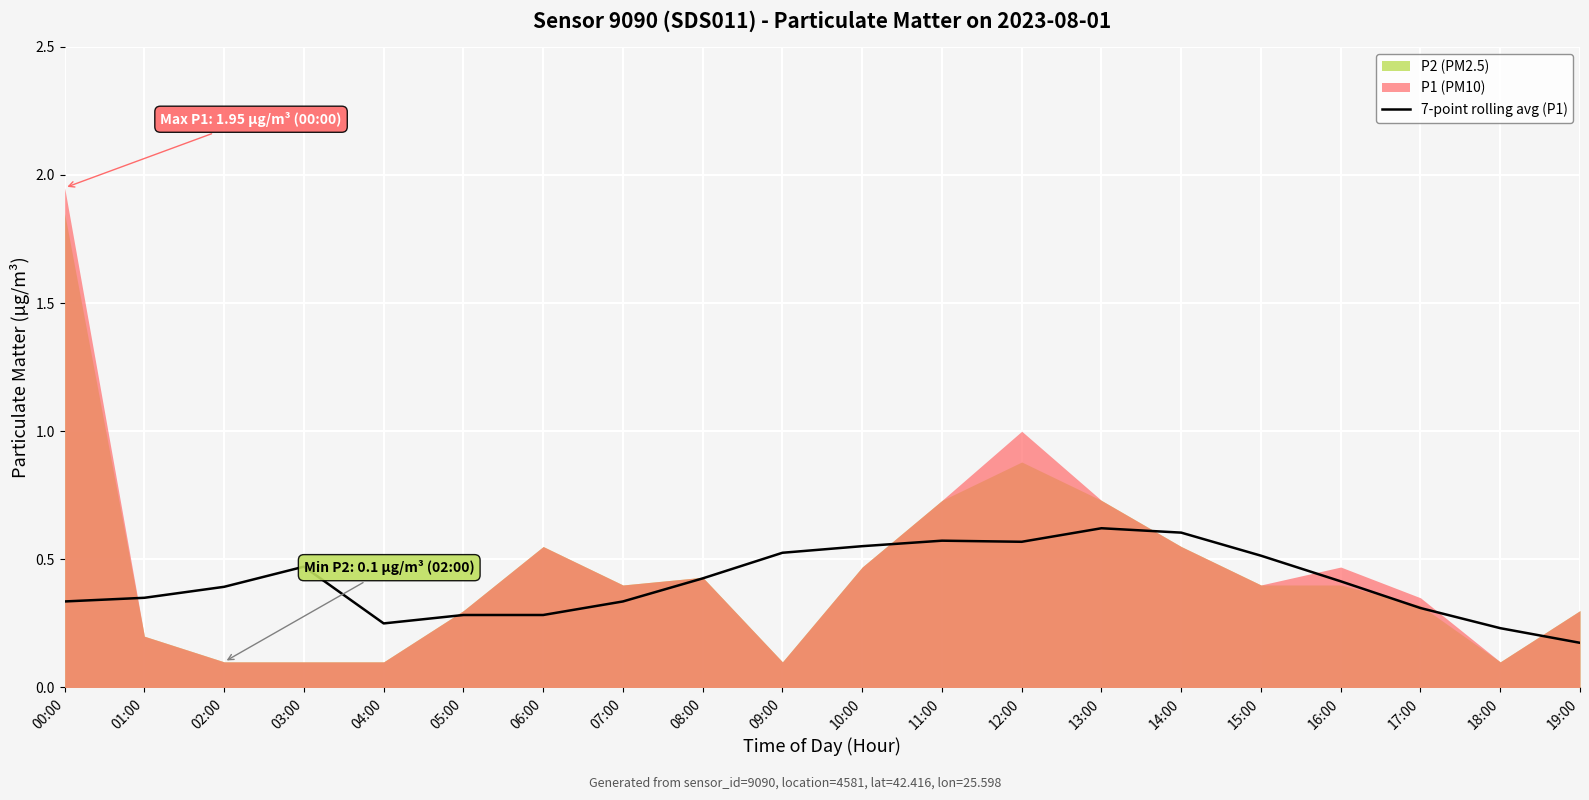

The 7-point rolling avg (P1) series shows 0.3 at 12:00. True or false?

False